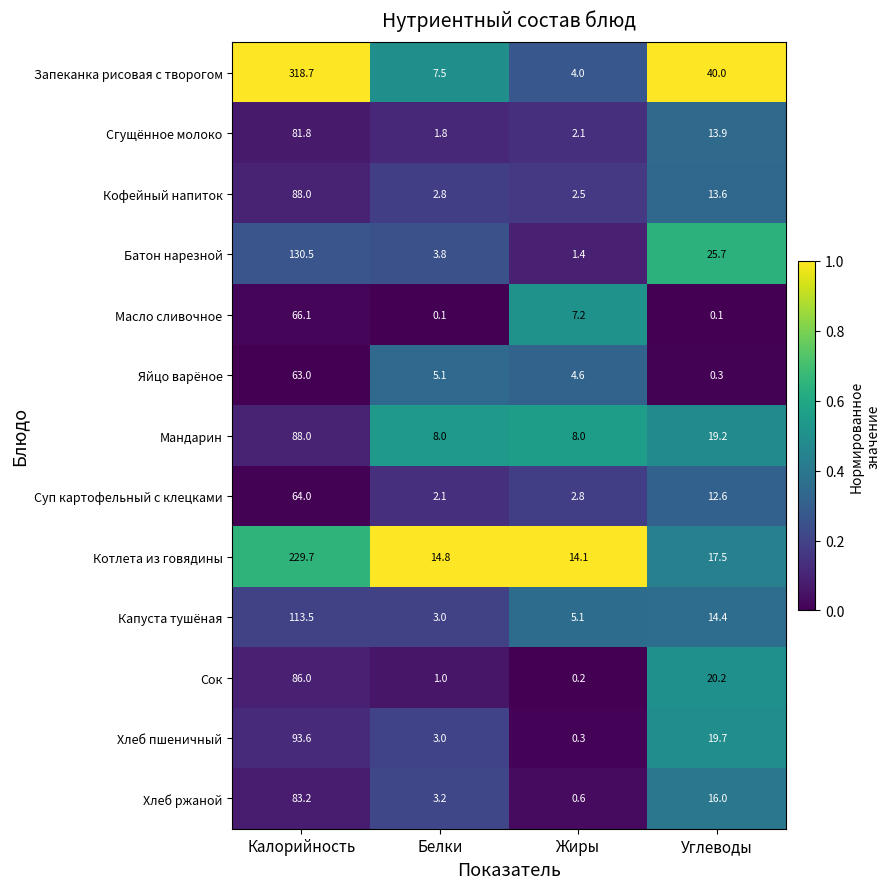

What is the difference between the Хлеб пшеничный values at Жиры and Углеводы?

19.4